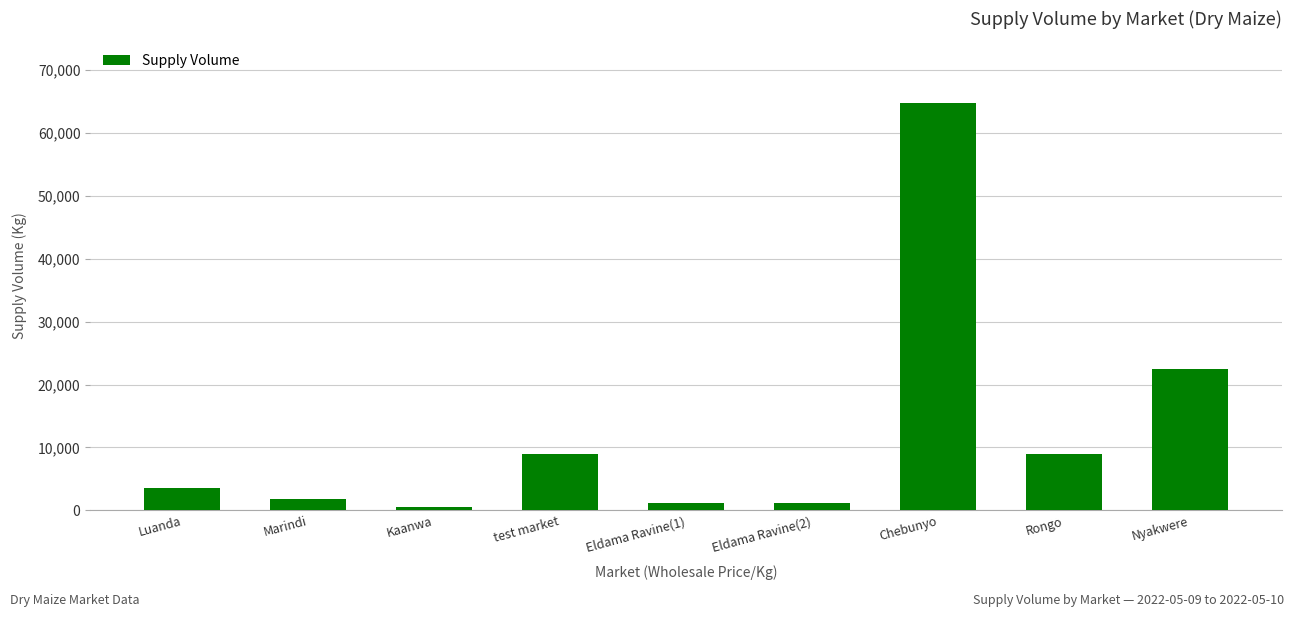

What is the difference between the maximum and minimum values?

64300